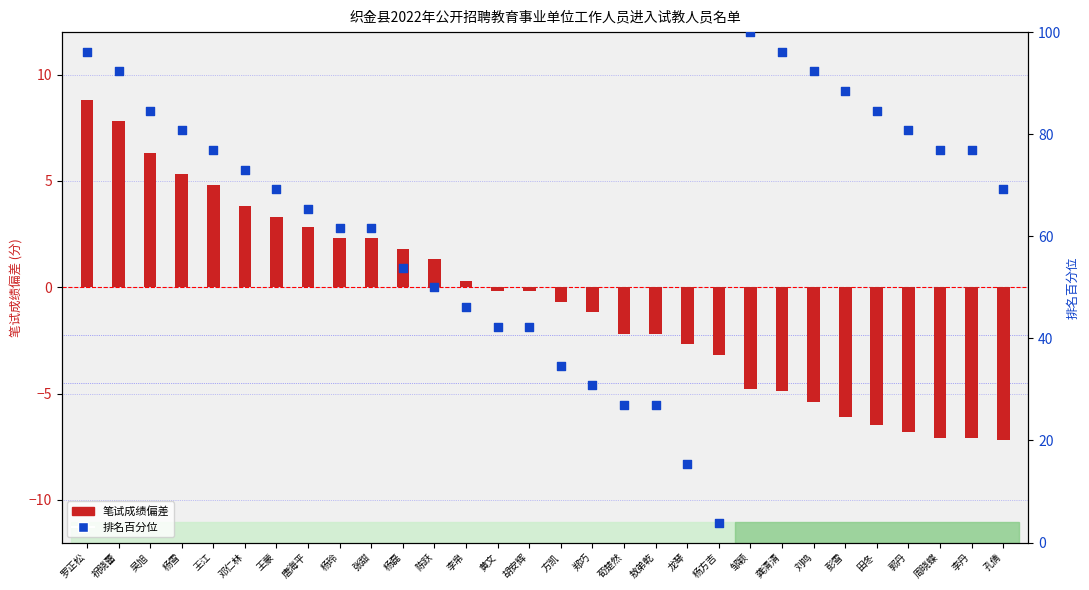

At how many categories does at least one series exceed 20?

28